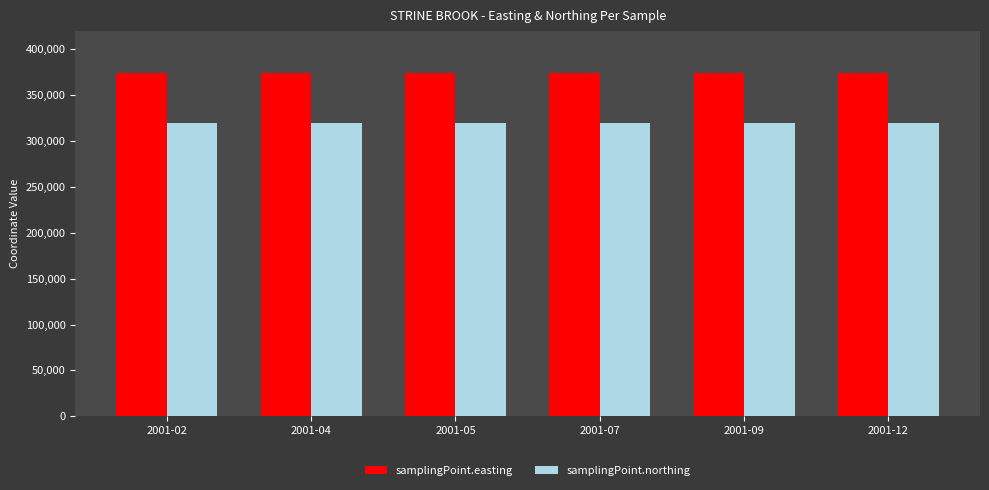

What is the greatest value displayed?

374300